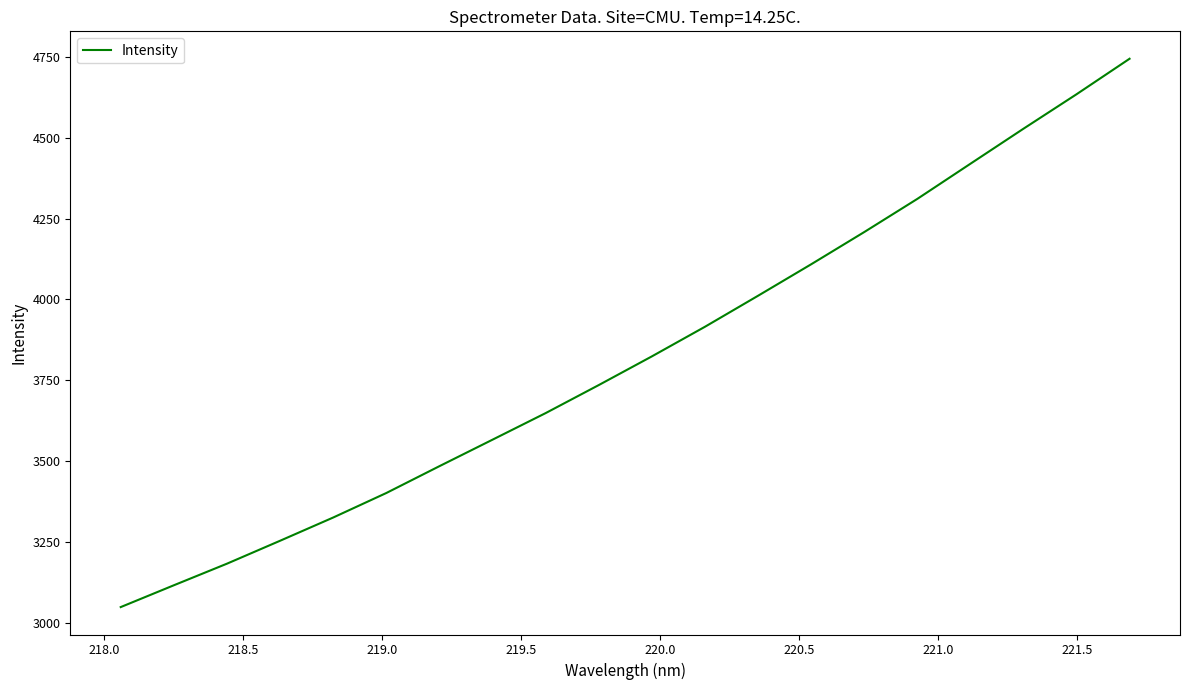

Reading right to left, extract all data points from this chart.

4743.7	4633.9	4527.5	4419.3	4310.7	4208.3	4108.8	4011.6	3915.8	3824.3	3735.7	3649.1	3567.0	3485.1	3402.2	3326.5	3254.7	3183.9	3117.2	3049.8